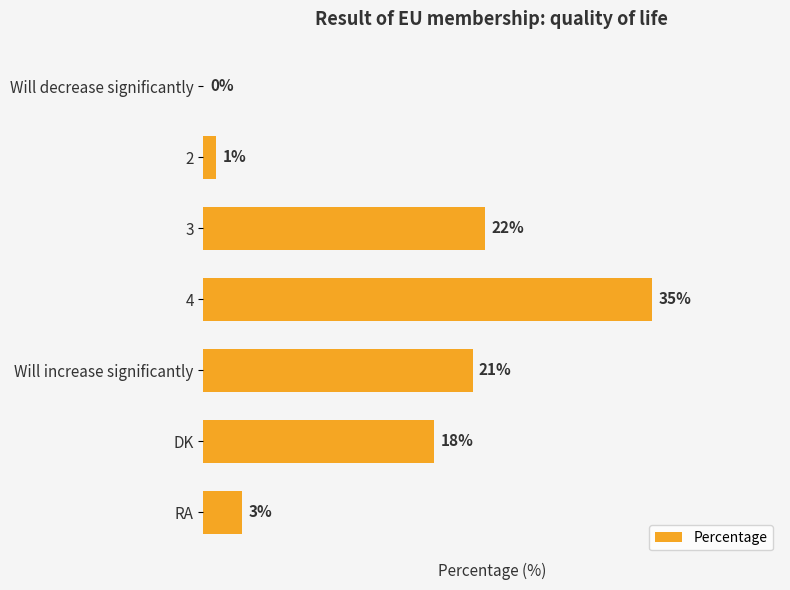

Are the bars grouped side by side (vs. stacked)?

No